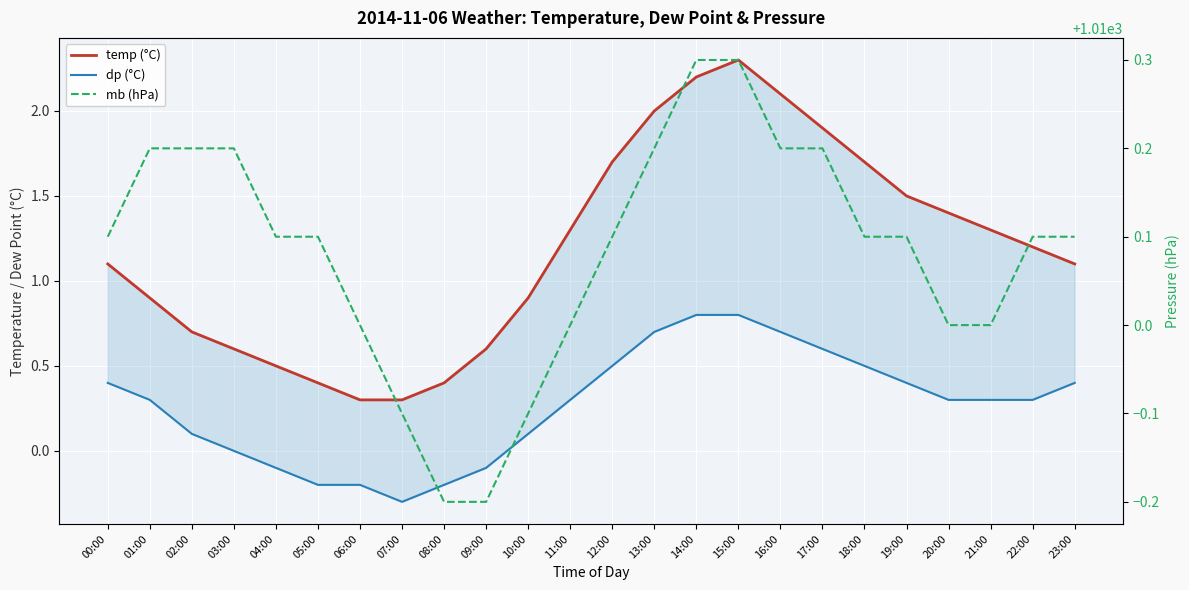

What is the value of the temp (°C) point at the 19th from the left?

1.7